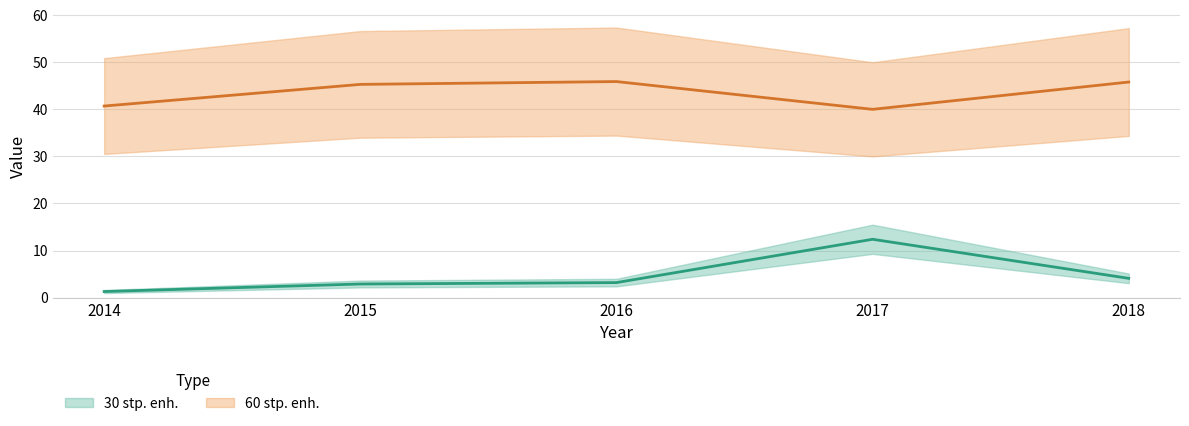

Reading right to left, transcribe all the data shown in this chart.

30 stp. enh.: 2018=4.1	2017=12.4	2016=3.2	2015=2.9	2014=1.3
60 stp. enh.: 2018=45.8	2017=40.0	2016=45.9	2015=45.3	2014=40.7